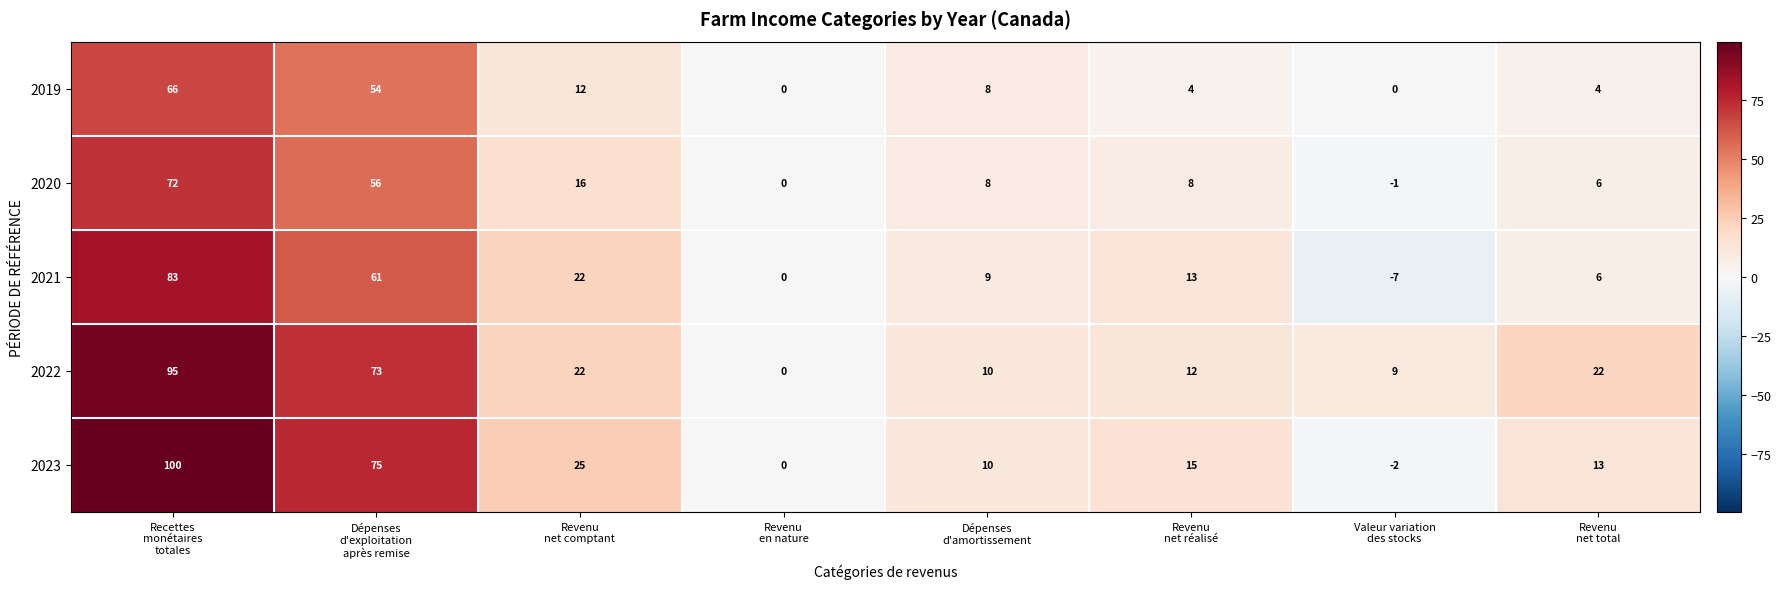

At which category does the chart reach its peak across all series?

Recettes
monétaires
totales